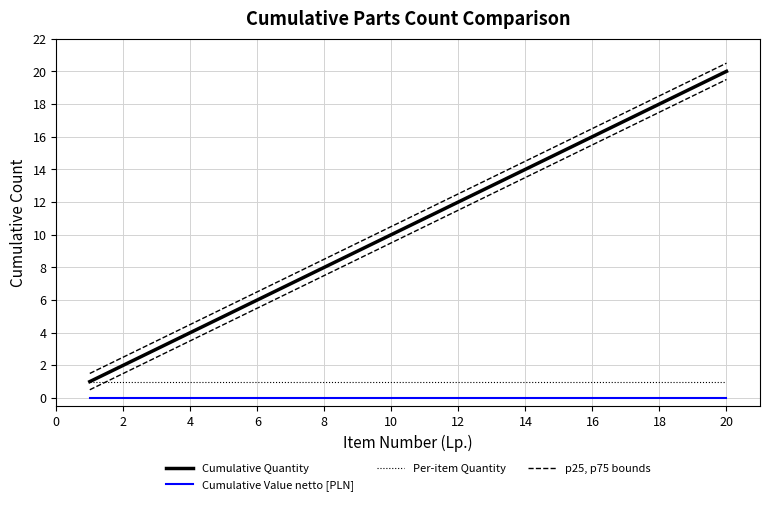

How many data points does each series have?

20